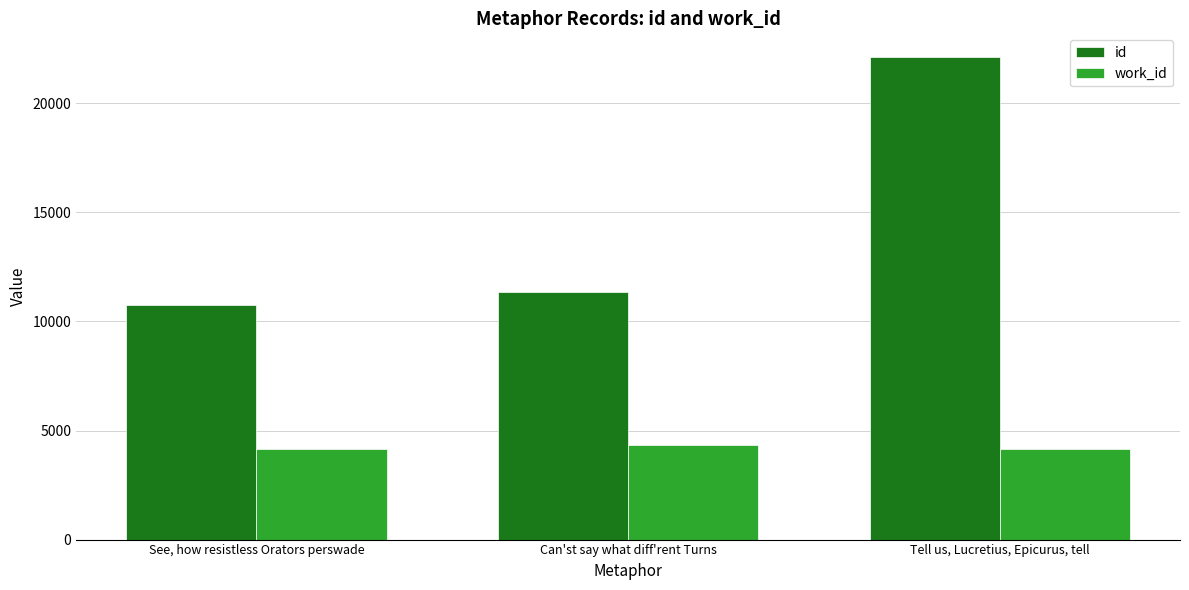

What is the value of the id bar at the 2nd from the left?

11340